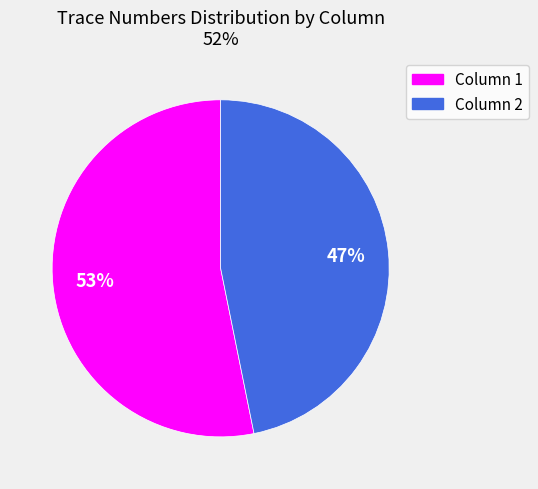

Do Column 2 and Column 1 together represent more than half of the pie?

Yes